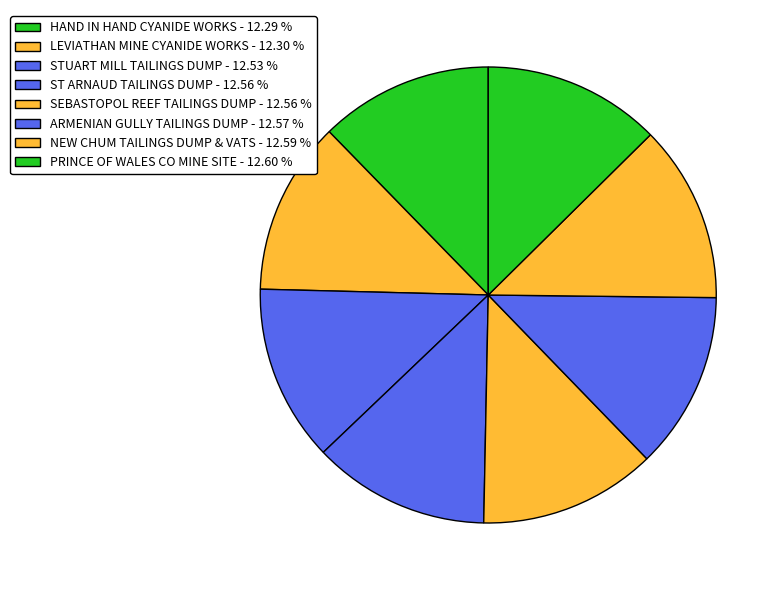

To the nearest percent, what is the average slice percentage?

12%